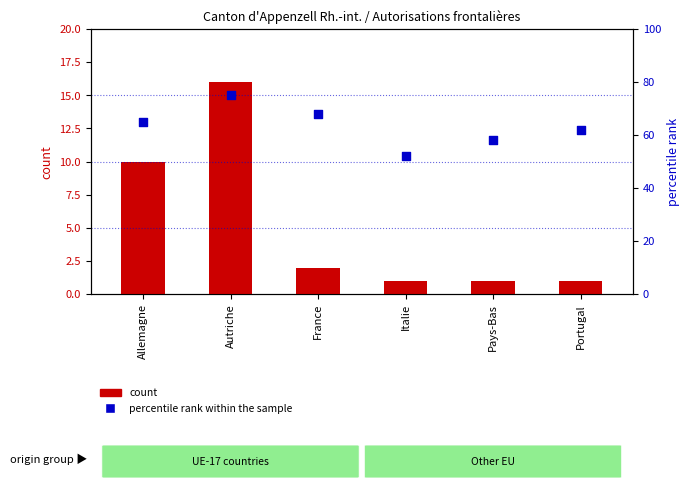

What are all the series names shown in the legend?

count, percentile rank within the sample